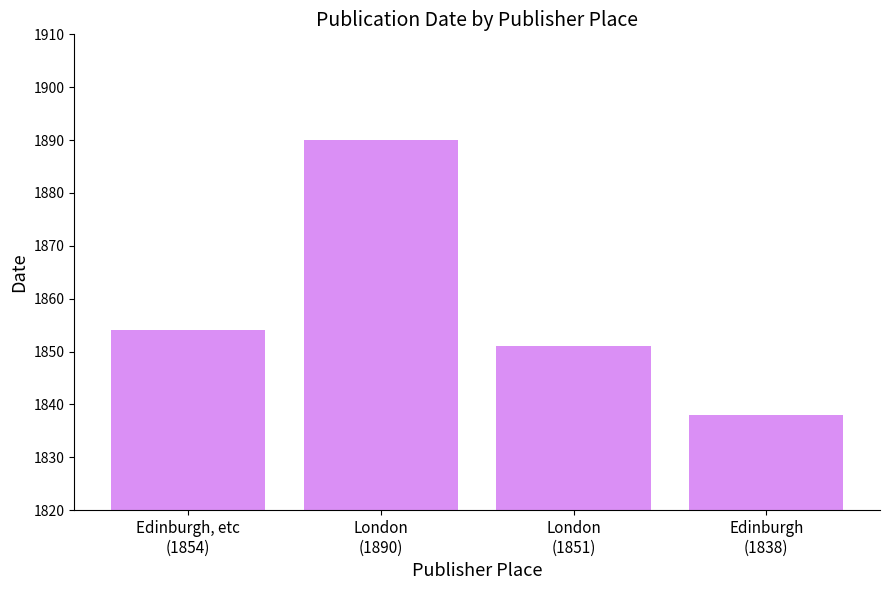

What is the label of the 2nd bar from the right?

London
(1851)